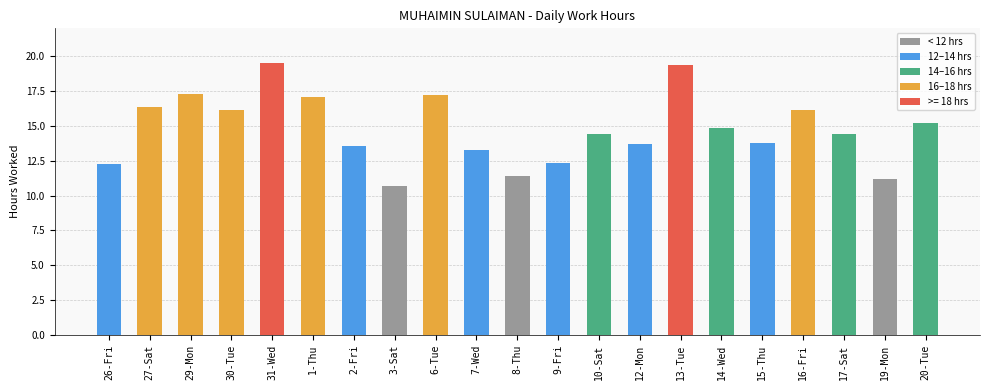

Does the chart contain stacked bars?

No